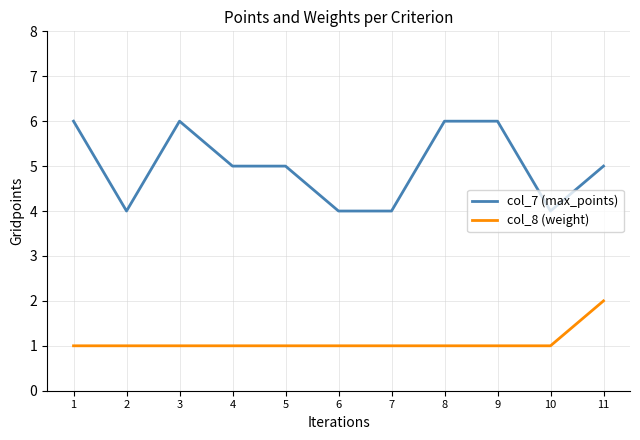

The value of col_7 (max_points) at 7 is 4. True or false?

True